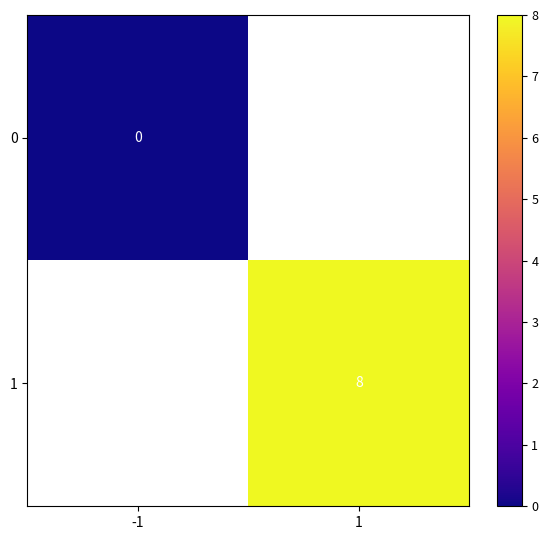

What is the greatest value displayed?

8.0